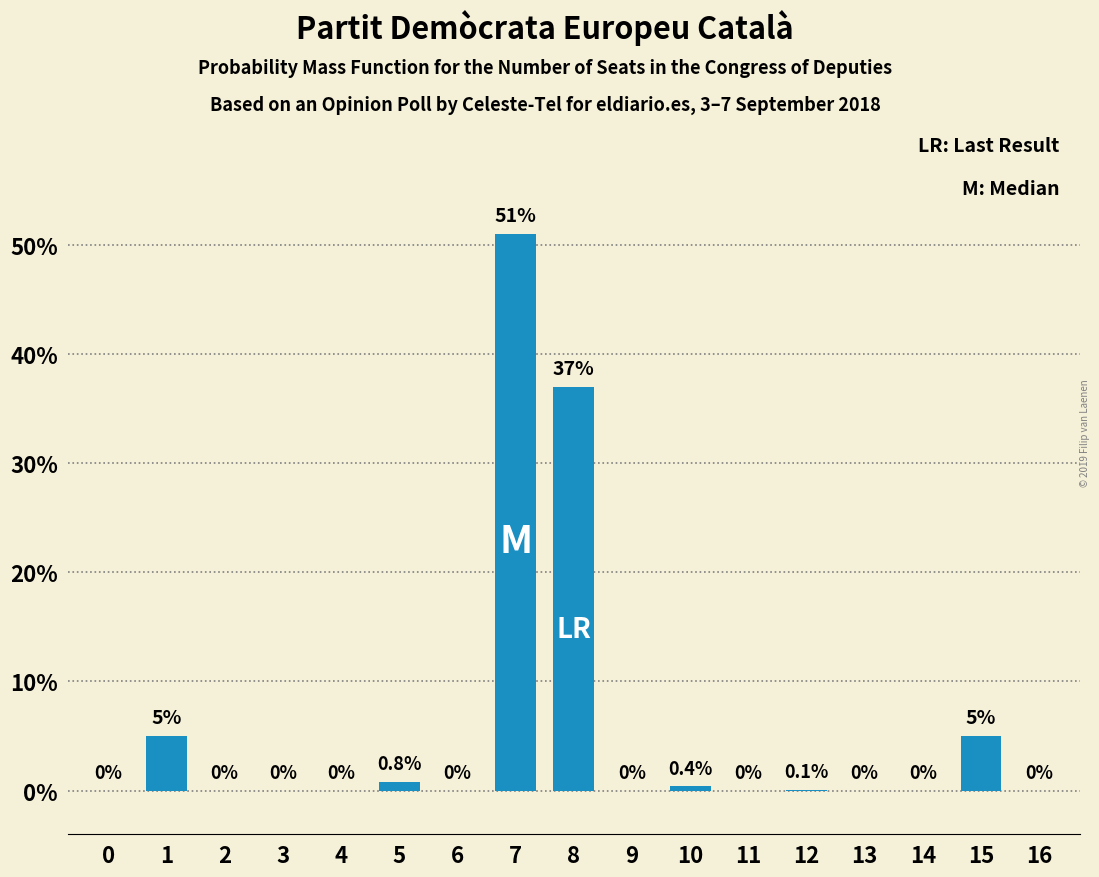

Reading right to left, transcribe all the data shown in this chart.

16=0.0	15=5.0	14=0.0	13=0.0	12=0.1	11=0.0	10=0.4	9=0.0	8=37.0	7=51.0	6=0.0	5=0.8	4=0.0	3=0.0	2=0.0	1=5.0	0=0.0